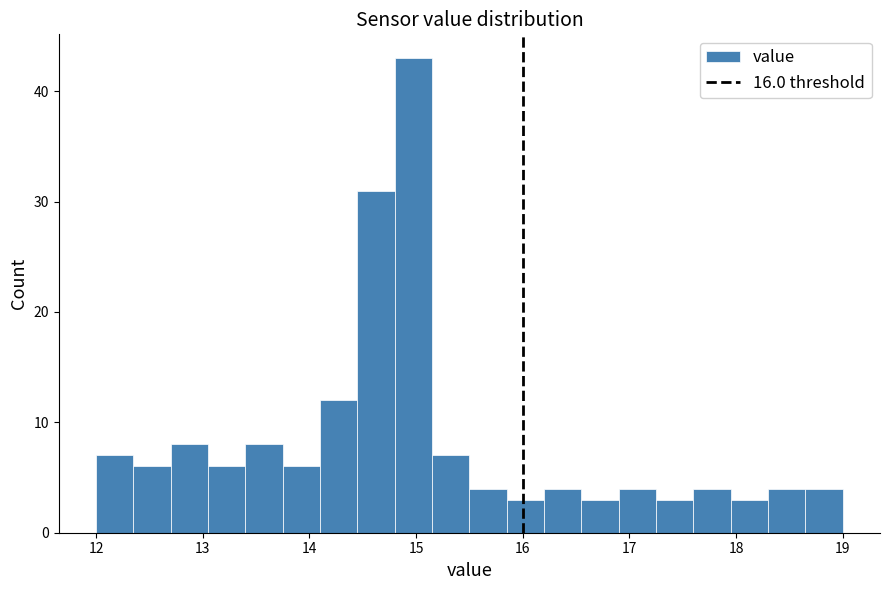

Read against the x-axis, roughly where is the centre of the tallest bar?

15.0